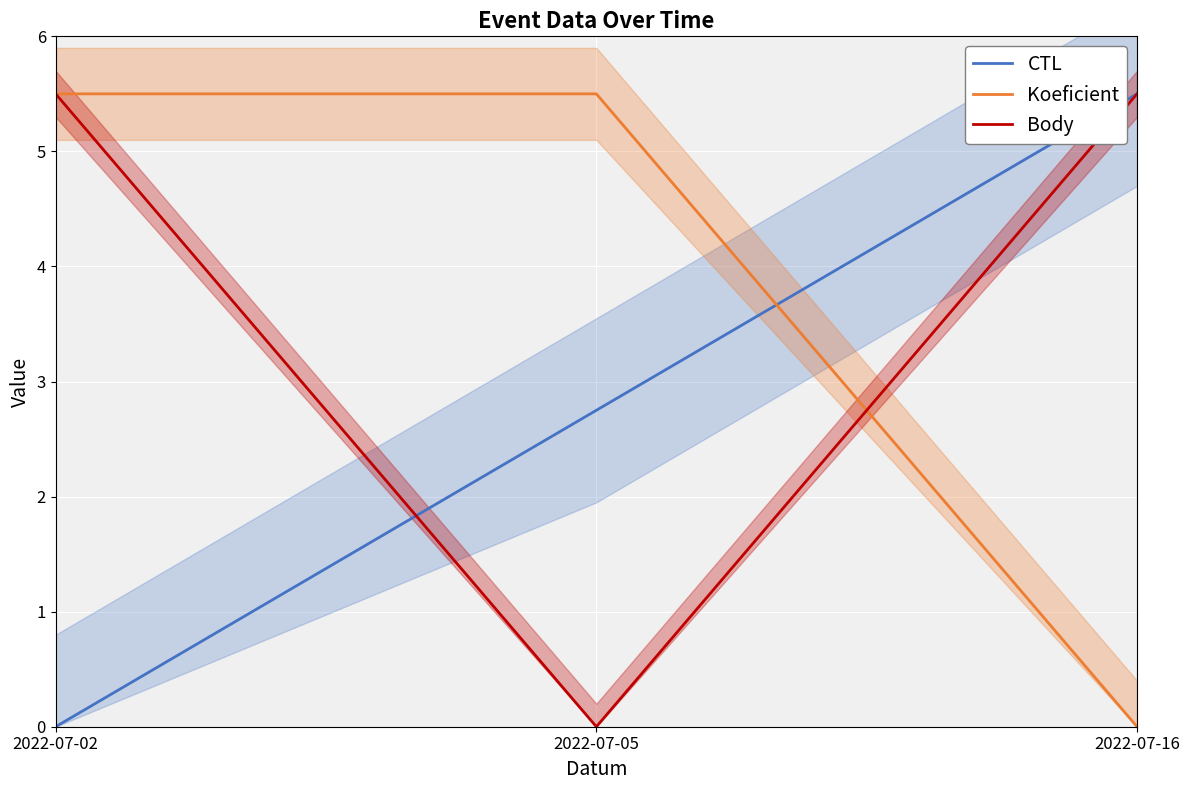

How many data points in Body are above 5?

2